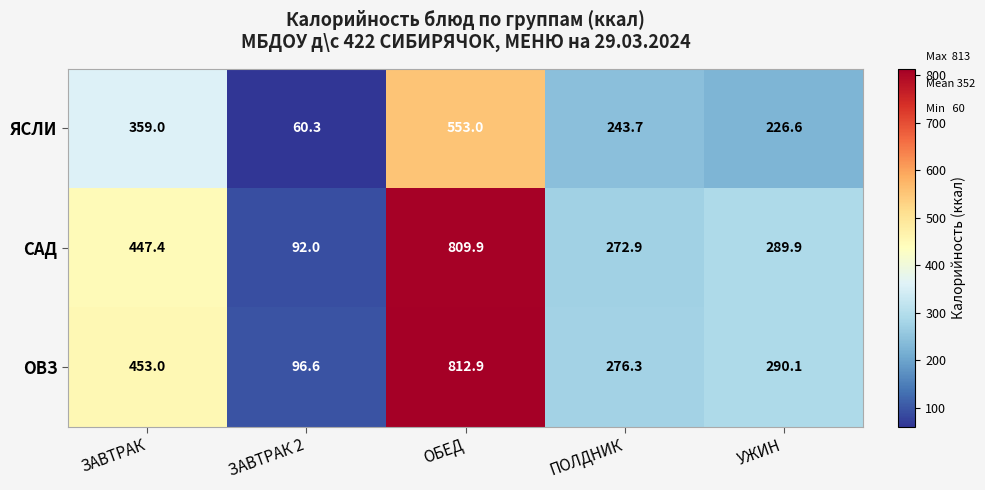

What is the smallest value displayed?

60.3